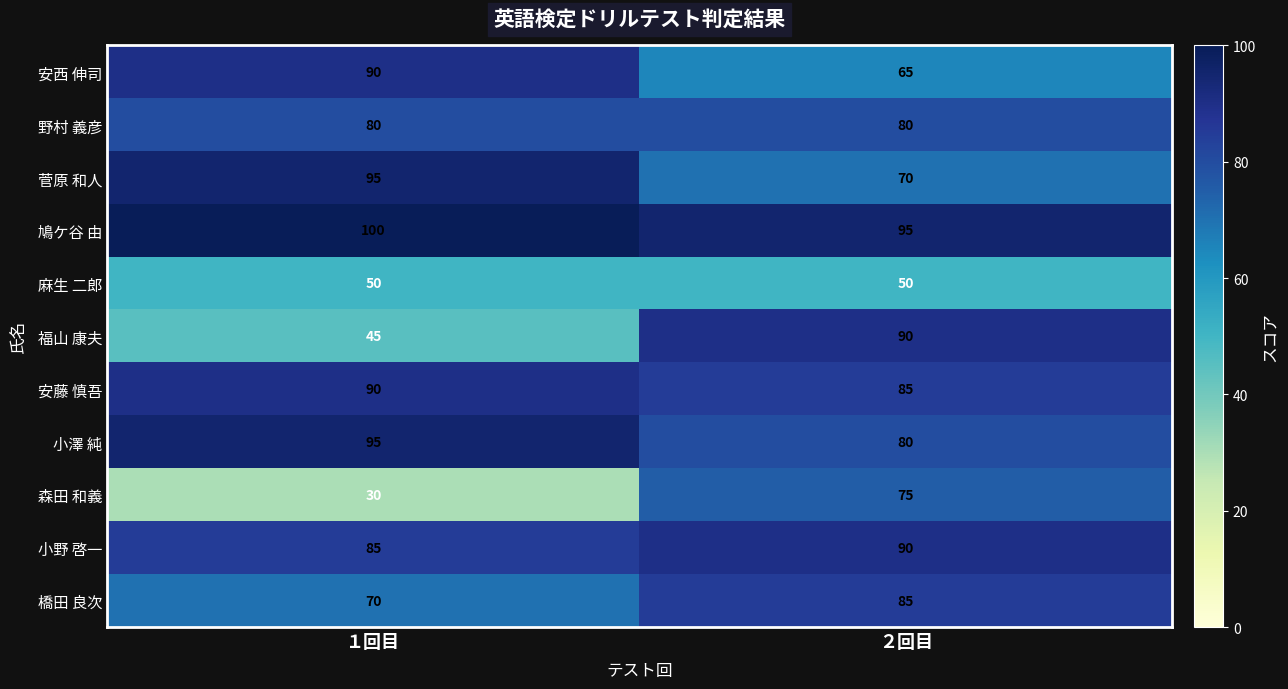

The value of 福山 康夫 at ２回目 is 39. True or false?

False